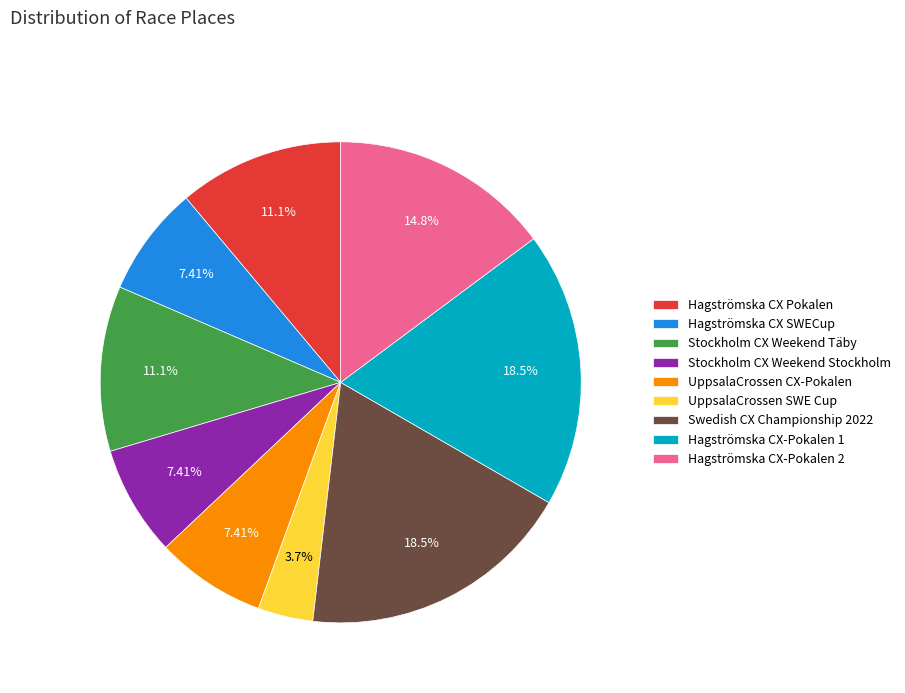

Which category has the smallest portion of the pie?

UppsalaCrossen SWE Cup